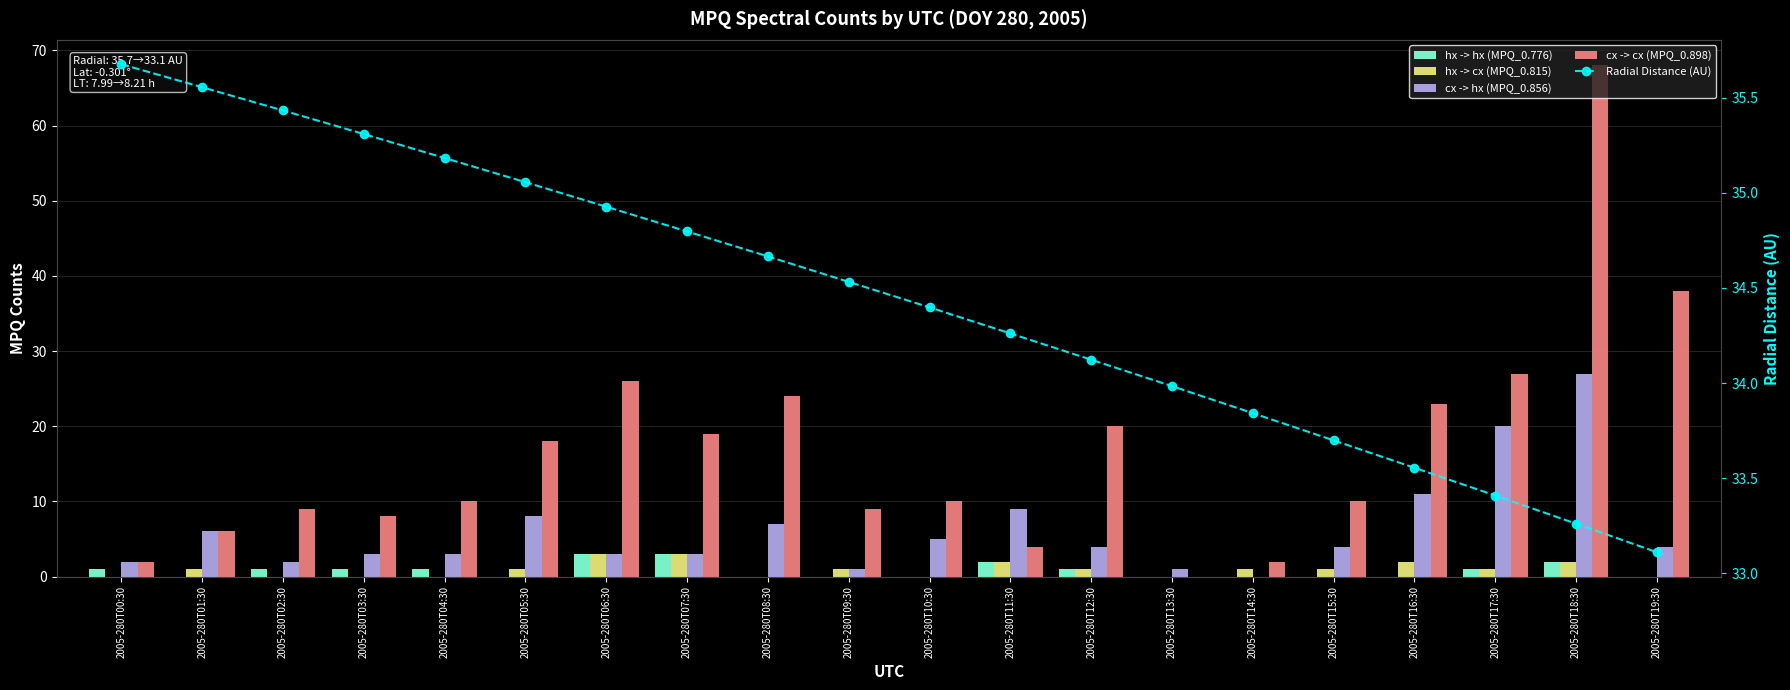

What is the label of the 6th bar from the right?

2005-280T14:30